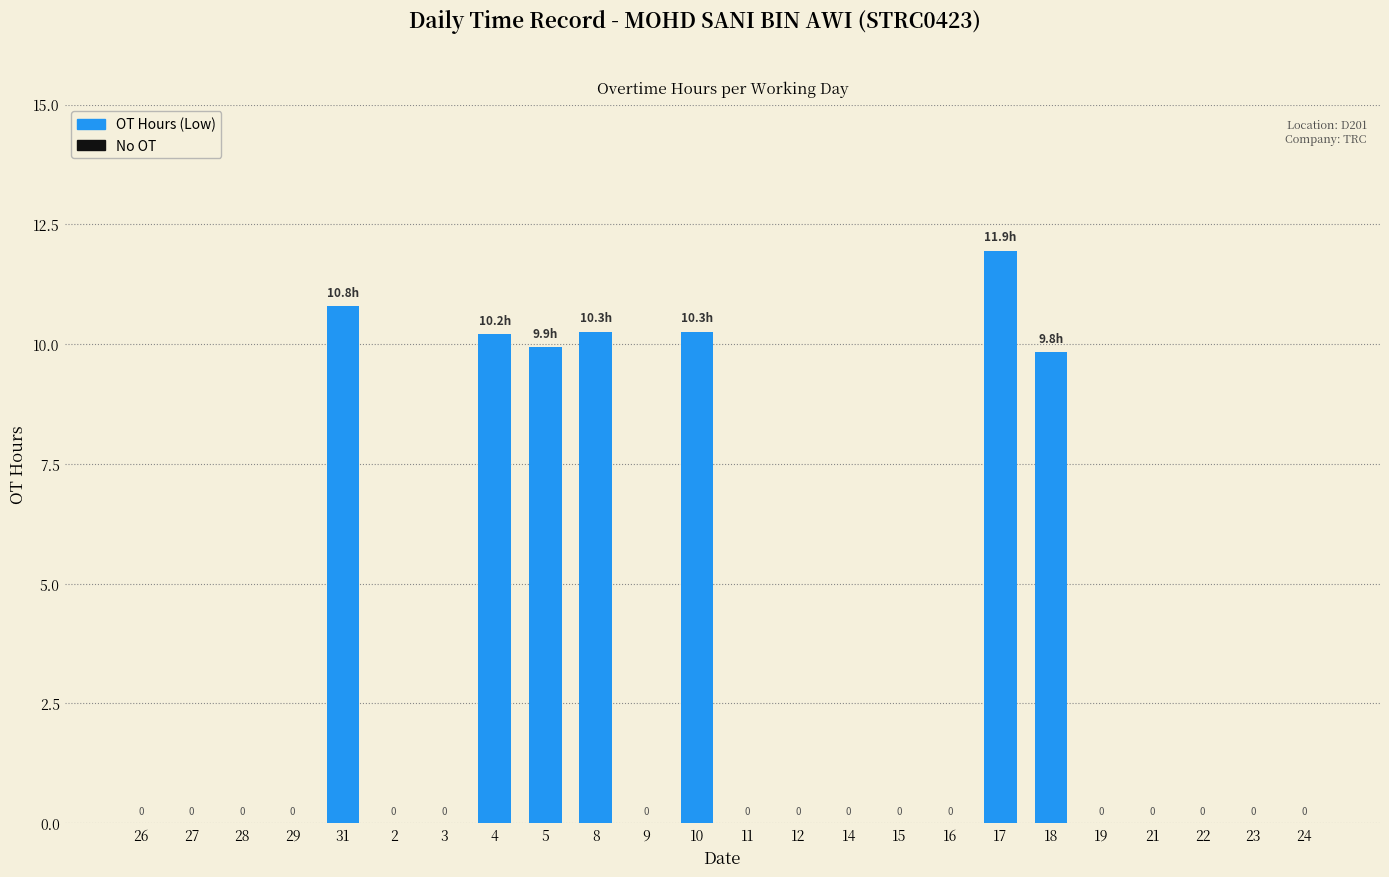

The value at 18 is 9.8. True or false?

True